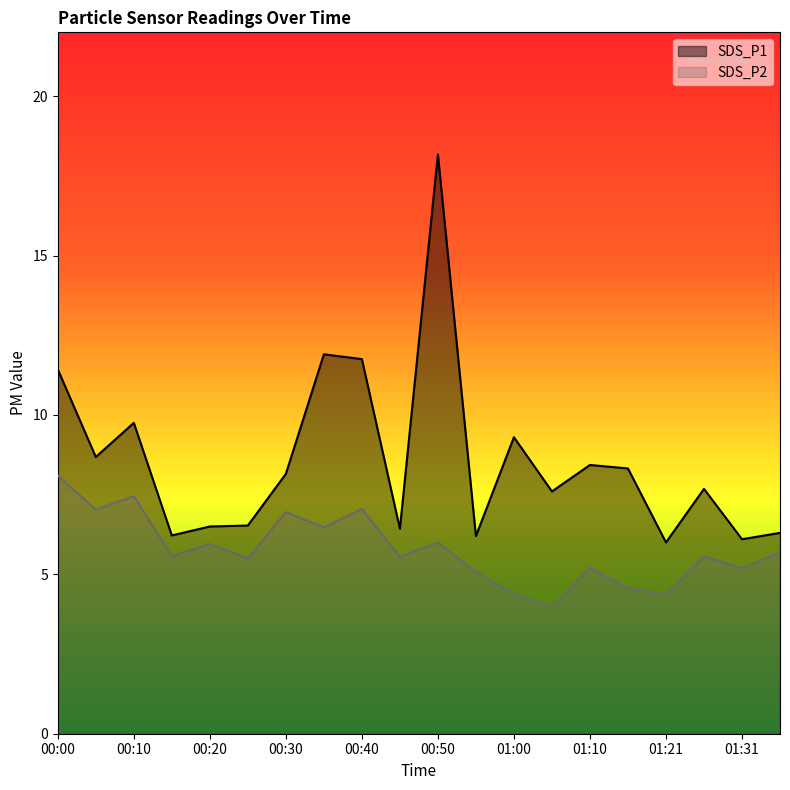

What is the spread (max minus min) of values at 01:15?

3.8